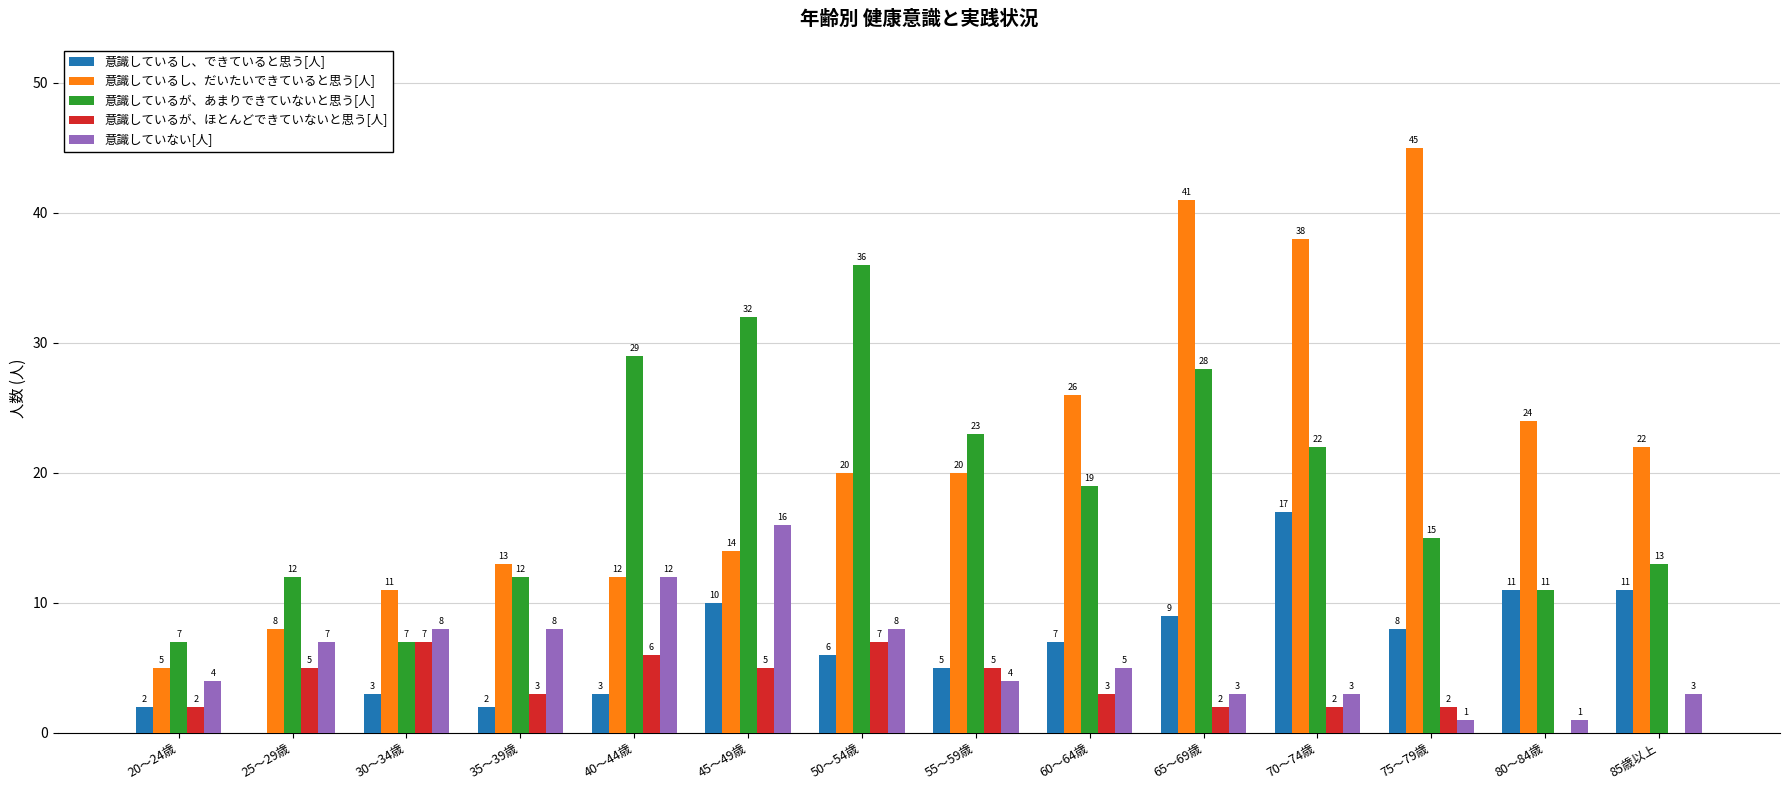

How many groups of bars are there?

14